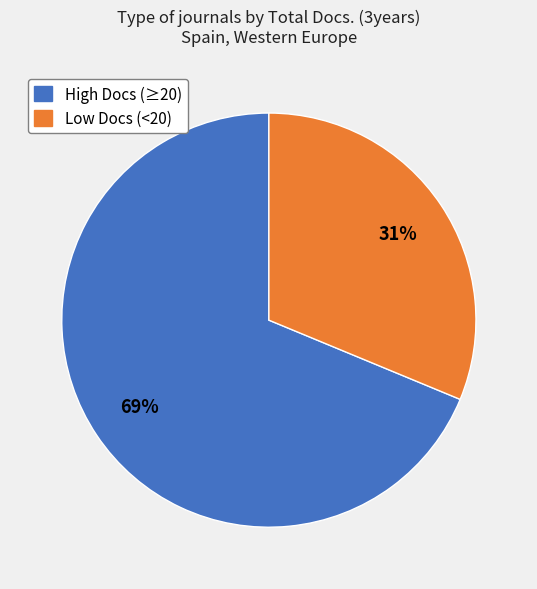

Is there any slice that represents more than half of the pie?

Yes